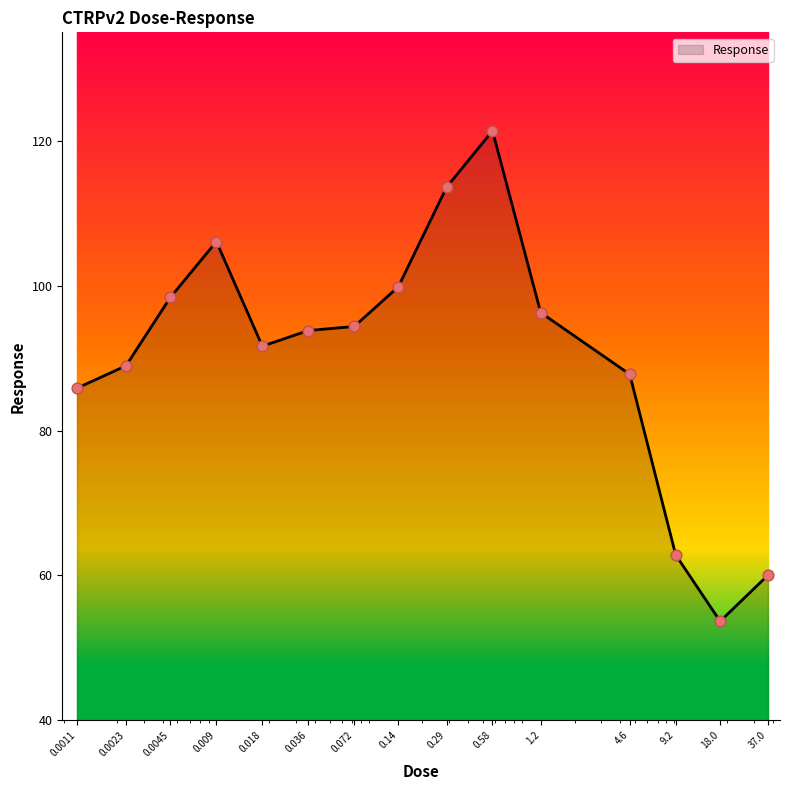

Approximately how many times larger is the value at 0.018 compared to 0.0011?

1.1